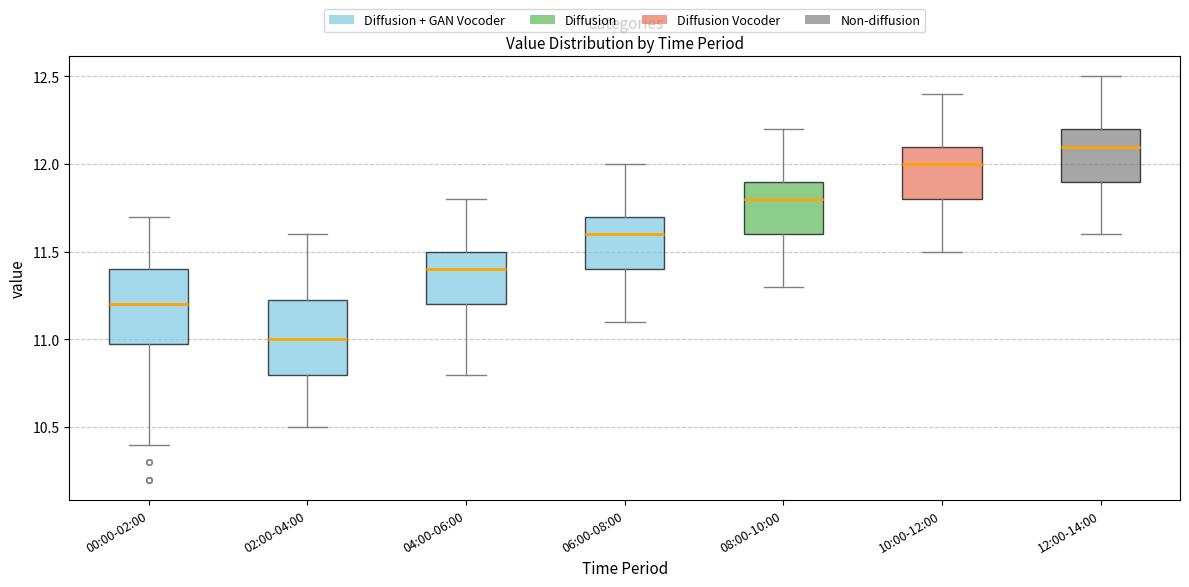

Where is the lower edge of the box for 12:00-14:00 on the y-axis? The values are not printed on the chart, so give them approximately, as read against the axis.

11.90